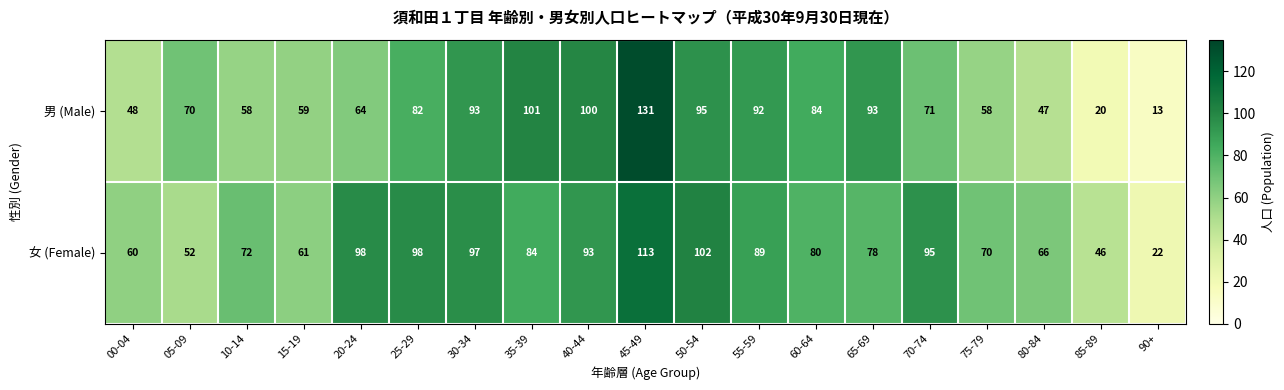

True or false: 男 (Male) has a value of 159 at 55-59.

False